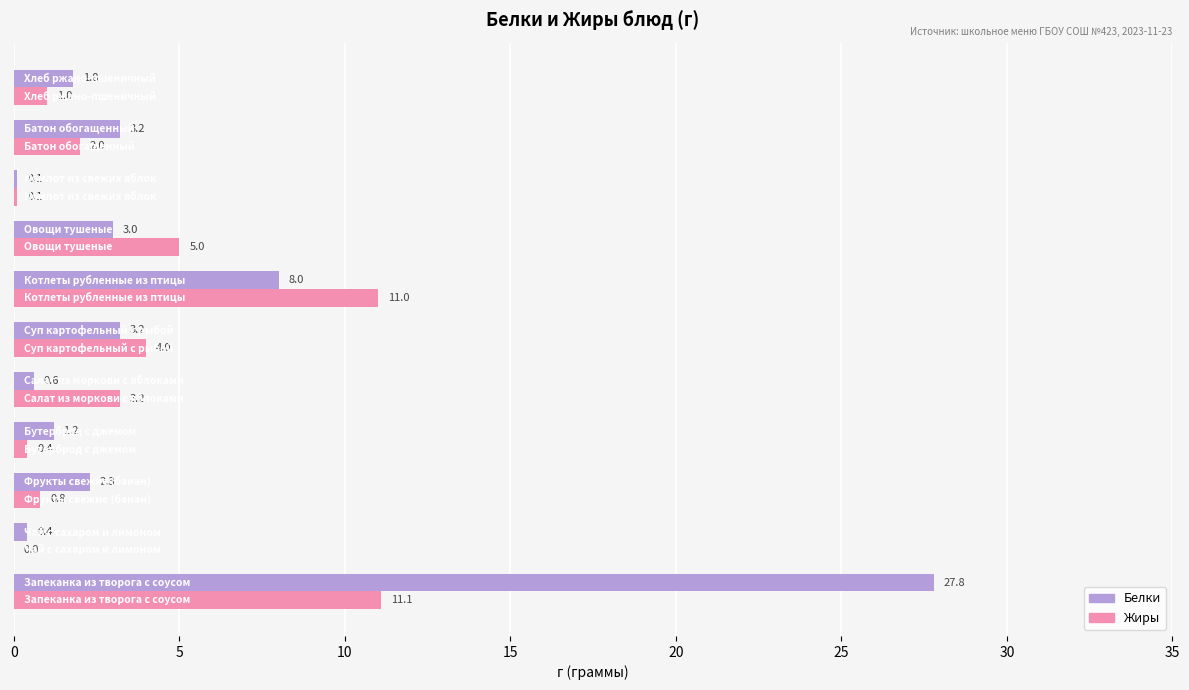

What is the highest value of the Белки series?

27.8